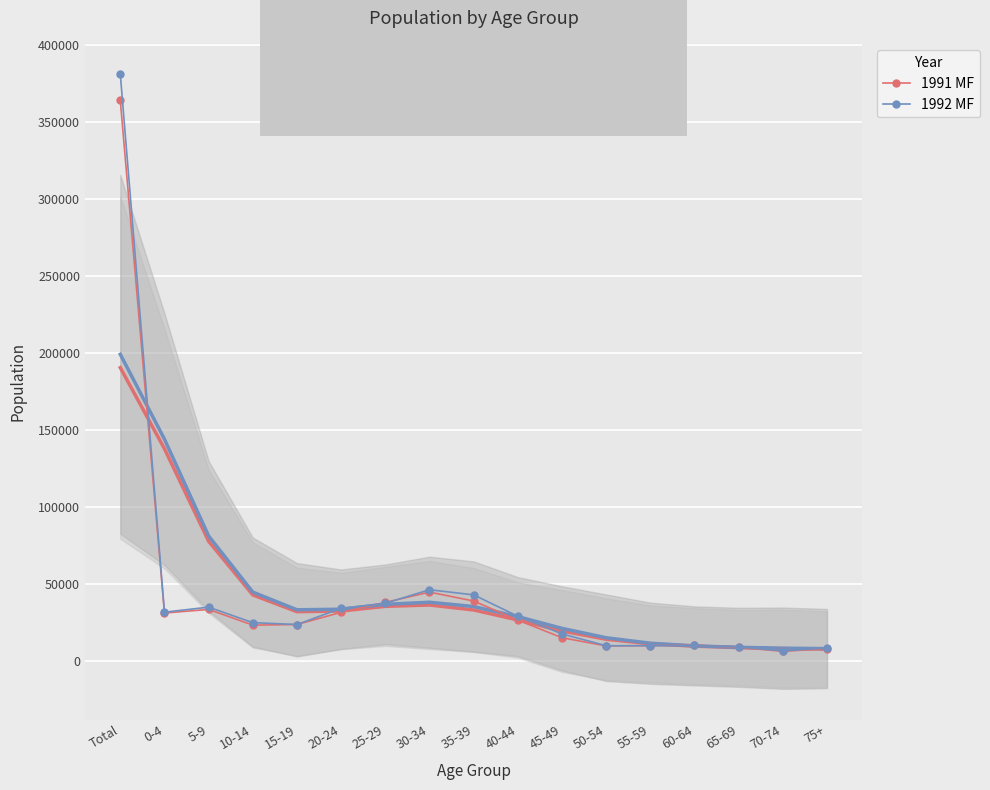

What is the label of the 4th point from the left?

10-14